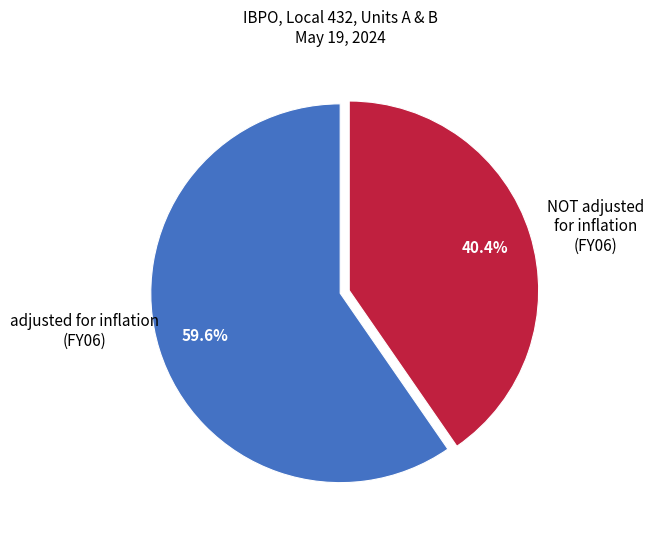

Does any single category account for the majority?

Yes